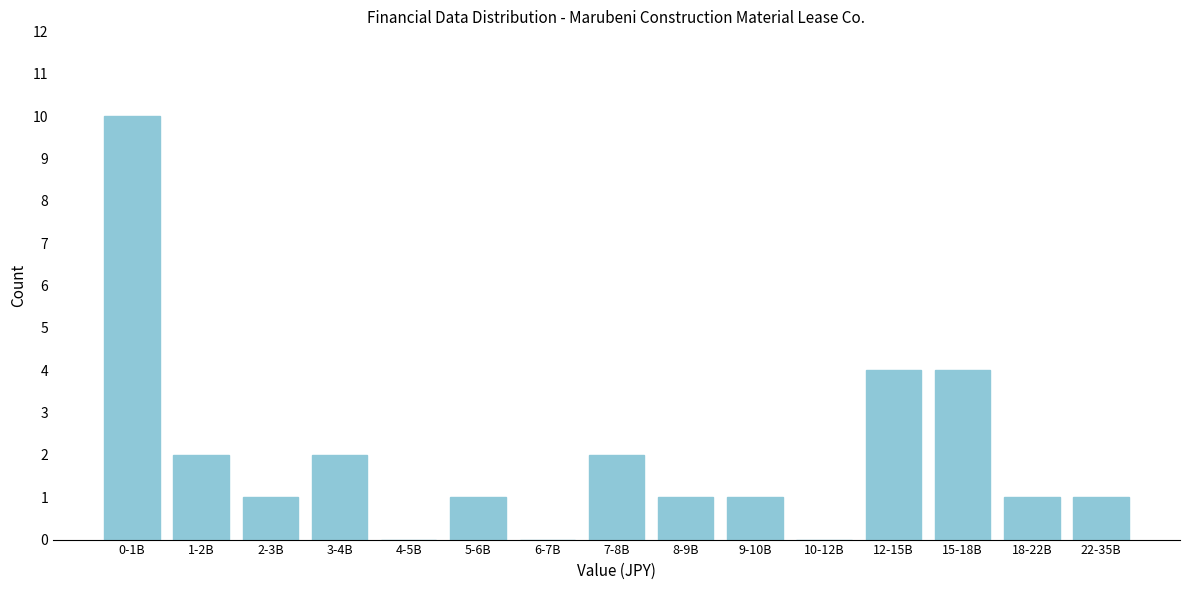

Reading left to right, extract all data points from this chart.

0-1B=10	1-2B=2	2-3B=1	3-4B=2	4-5B=0	5-6B=1	6-7B=0	7-8B=2	8-9B=1	9-10B=1	10-12B=0	12-15B=4	15-18B=4	18-22B=1	22-35B=1